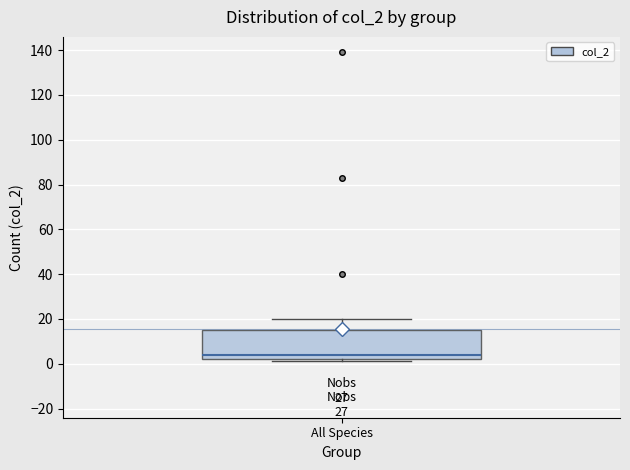

Transcribe this box plot: give where the median line is, the range the box spans, and where the two whiskers end, as read against the y-axis. The values are not printed on the chart, so give them approximately, as read against the axis.

median 4, box 2 to 16, whiskers 2 (just below the box's lower edge) to 20